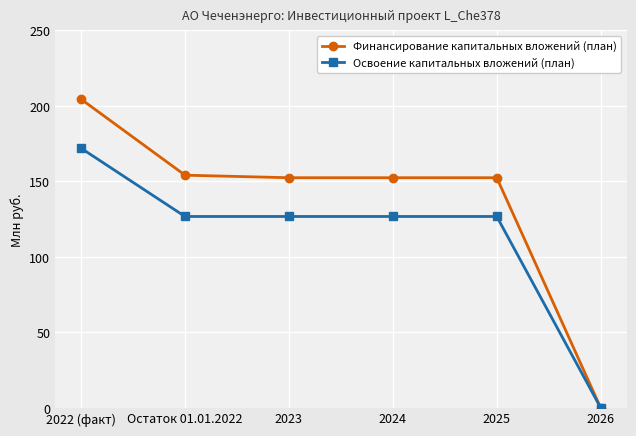

Is it true that Финансирование капитальных вложений (план) equals 152.4 at 2025?

True